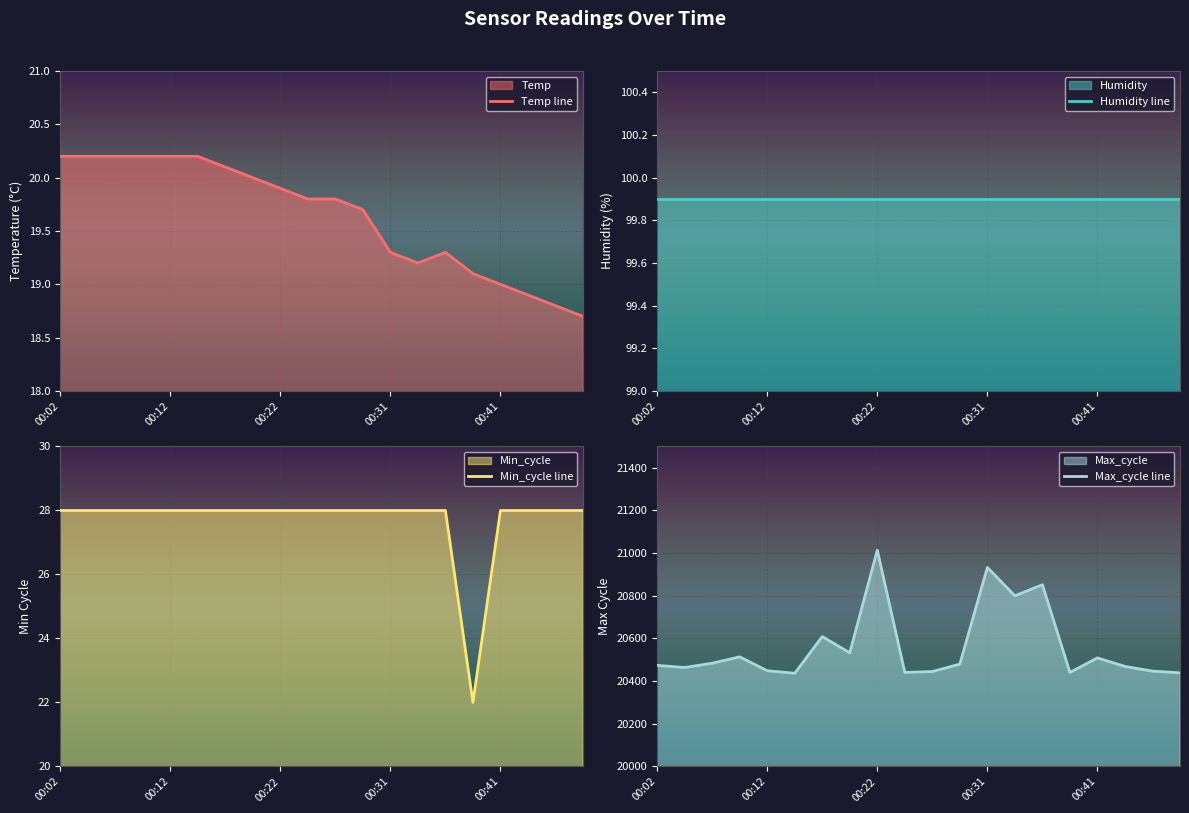

Which has a higher value, 9 or 7?

7